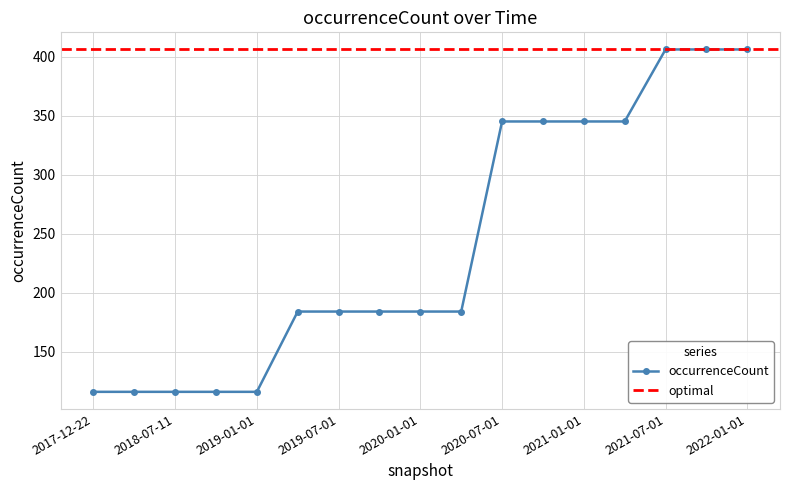

Is it true that the value at 2017-12-22 is 30?

False